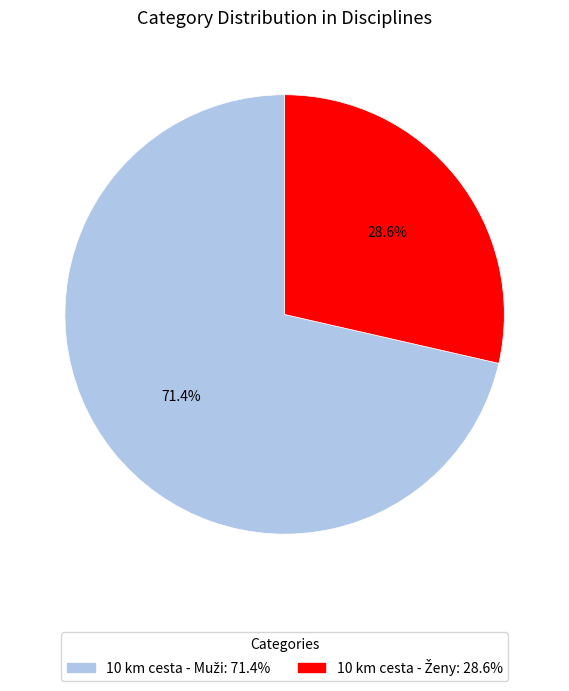

Is there a majority slice in this chart?

Yes